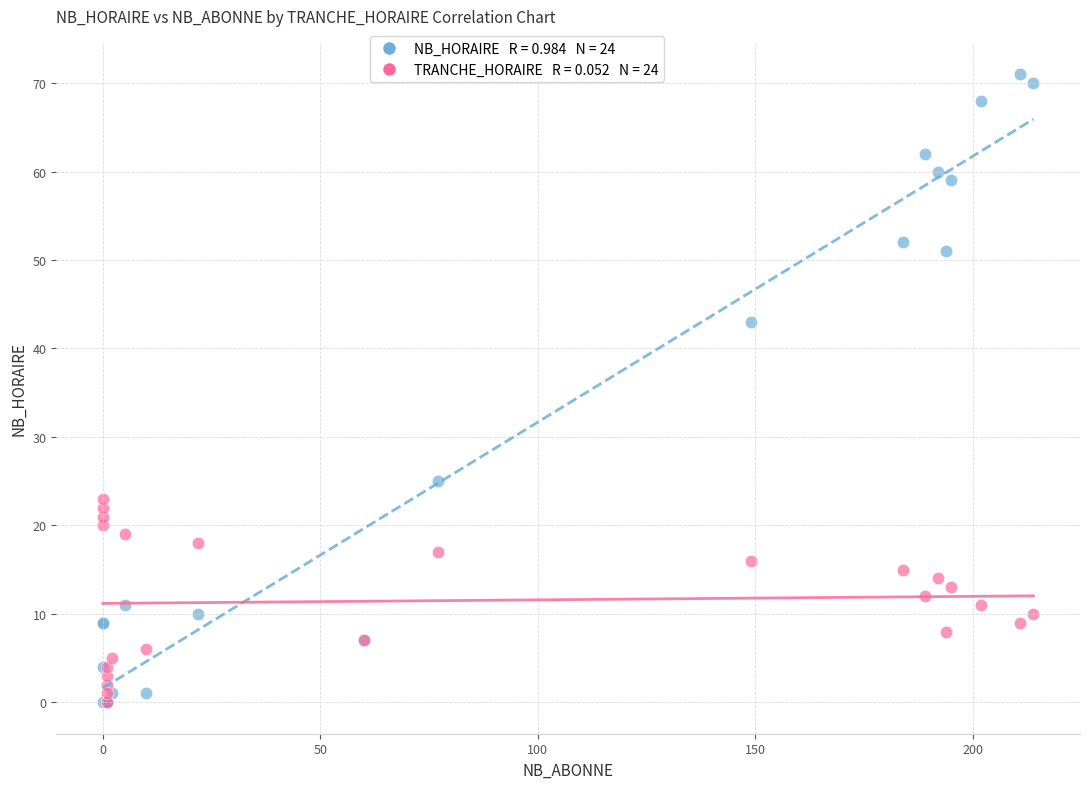

Across all series, what Y value is closest to 35?

43